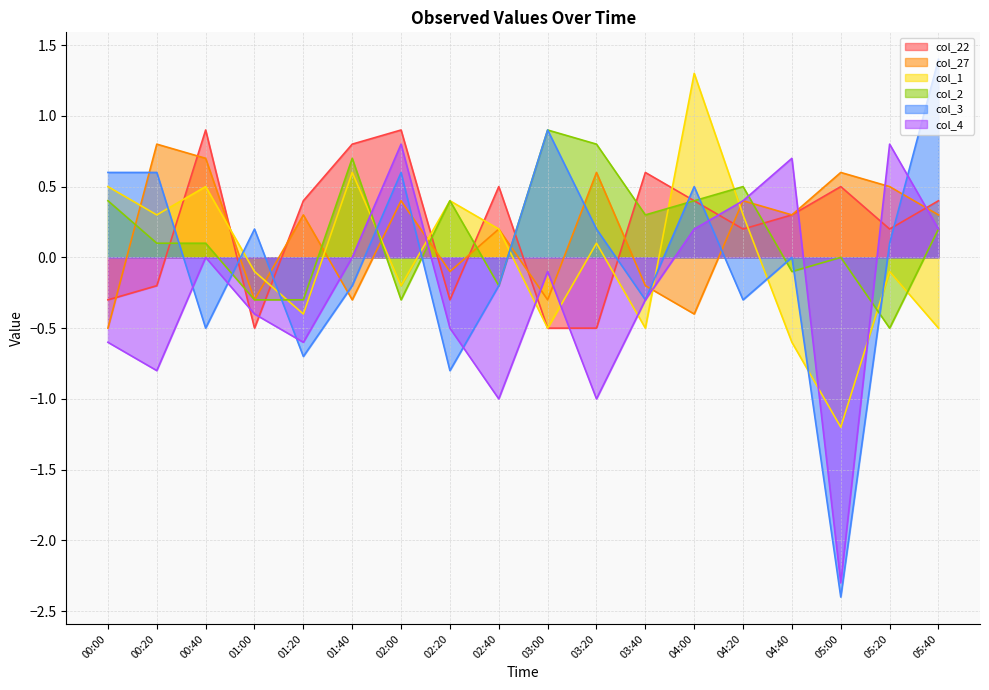

Reading left to right, what are all the values shown in this chart?

col_22: -0.3	-0.2	0.9	-0.5	0.4	0.8	0.9	-0.3	0.5	-0.5	-0.5	0.6	0.4	0.2	0.3	0.5	0.2	0.4
col_27: -0.5	0.8	0.7	-0.3	0.3	-0.3	0.4	-0.1	0.2	-0.3	0.6	-0.2	-0.4	0.4	0.3	0.6	0.5	0.3
col_1: 0.5	0.3	0.5	-0.1	-0.4	0.6	-0.2	0.4	0.2	-0.5	0.1	-0.5	1.3	0.3	-0.6	-1.2	-0.1	-0.5
col_2: 0.4	0.1	0.1	-0.3	-0.3	0.7	-0.3	0.4	-0.2	0.9	0.8	0.3	0.4	0.5	-0.1	0.0	-0.5	0.2
col_3: 0.6	0.6	-0.5	0.2	-0.7	-0.2	0.6	-0.8	-0.2	0.9	0.2	-0.3	0.5	-0.3	-0.0	-2.4	0.1	1.4
col_4: -0.6	-0.8	-0.0	-0.4	-0.6	-0.0	0.8	-0.5	-1.0	-0.1	-1.0	-0.3	0.2	0.4	0.7	-2.3	0.8	0.2